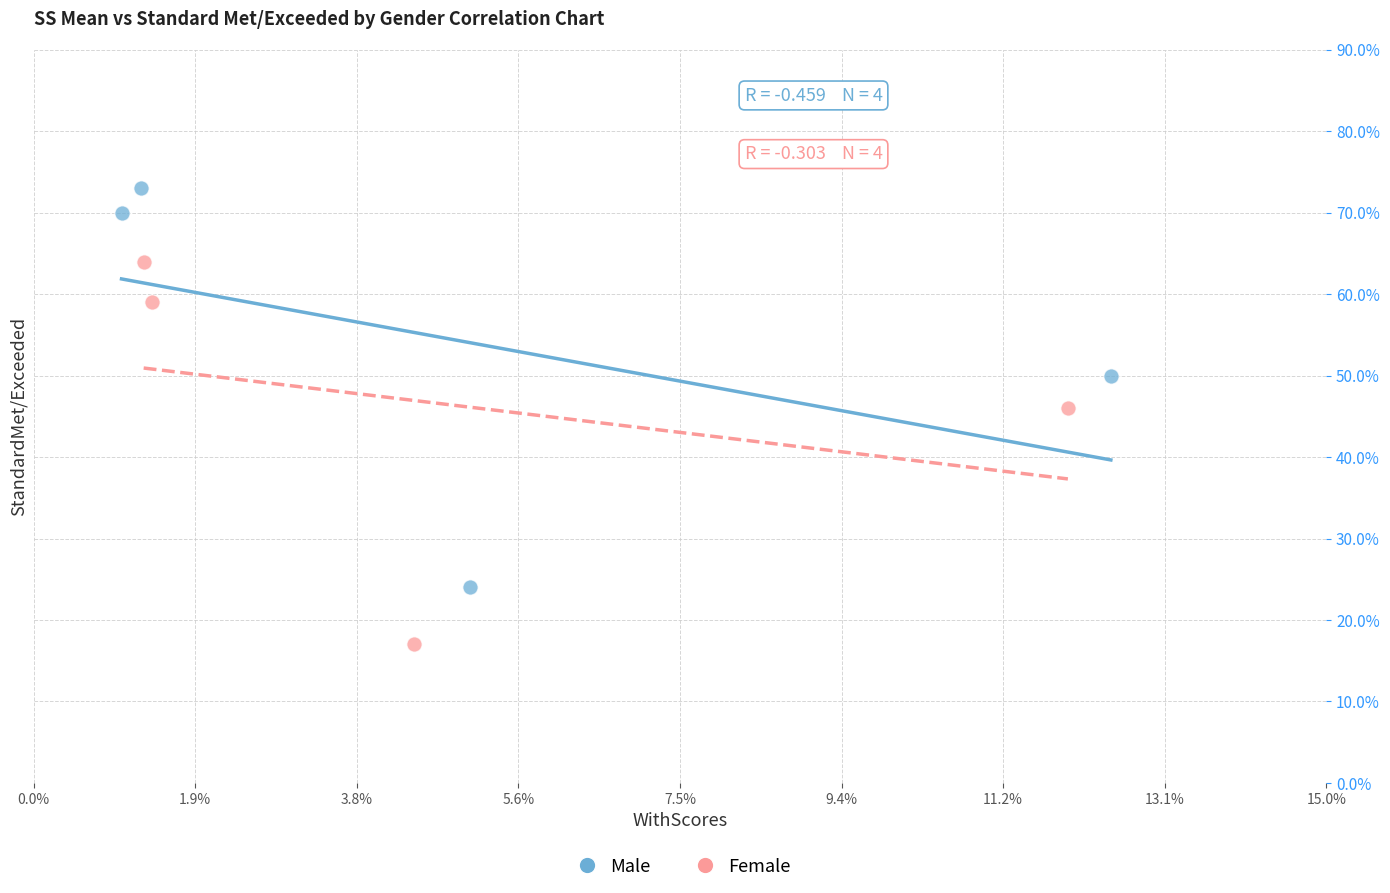

What are all the series names shown in the legend?

Male, Female